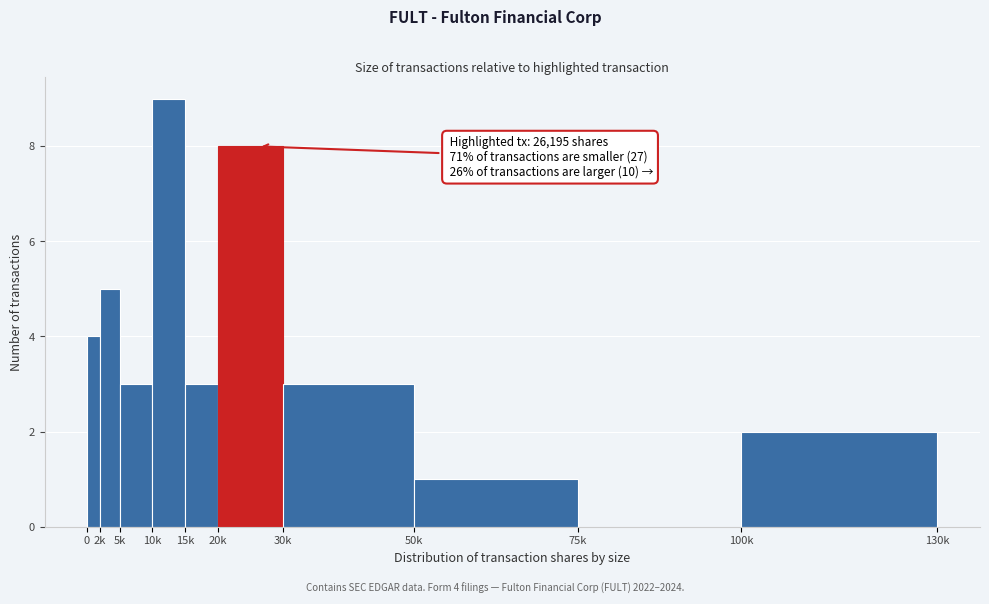

Reading right to left, extract all data points from this chart.

100k=2	75k=0	50k=1	30k=3	20k=8	15k=3	10k=9	5k=3	2k=5	0=4